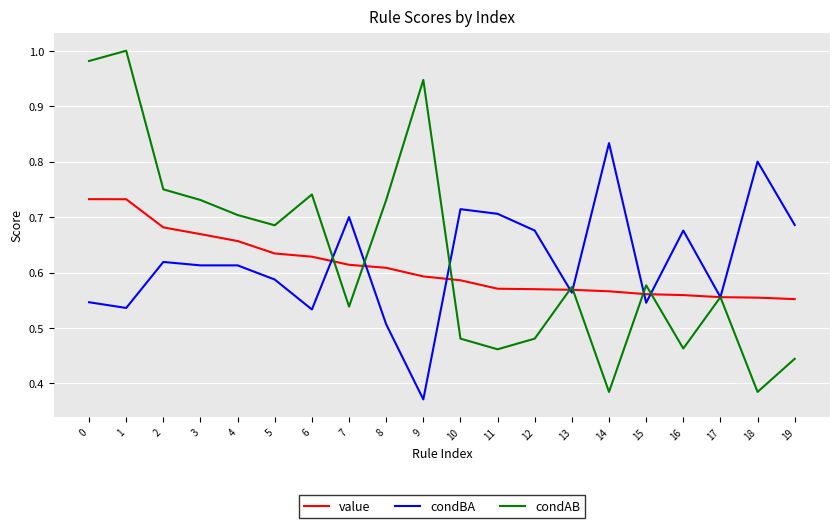

Where do value and condAB first cross each other?

6 and 7